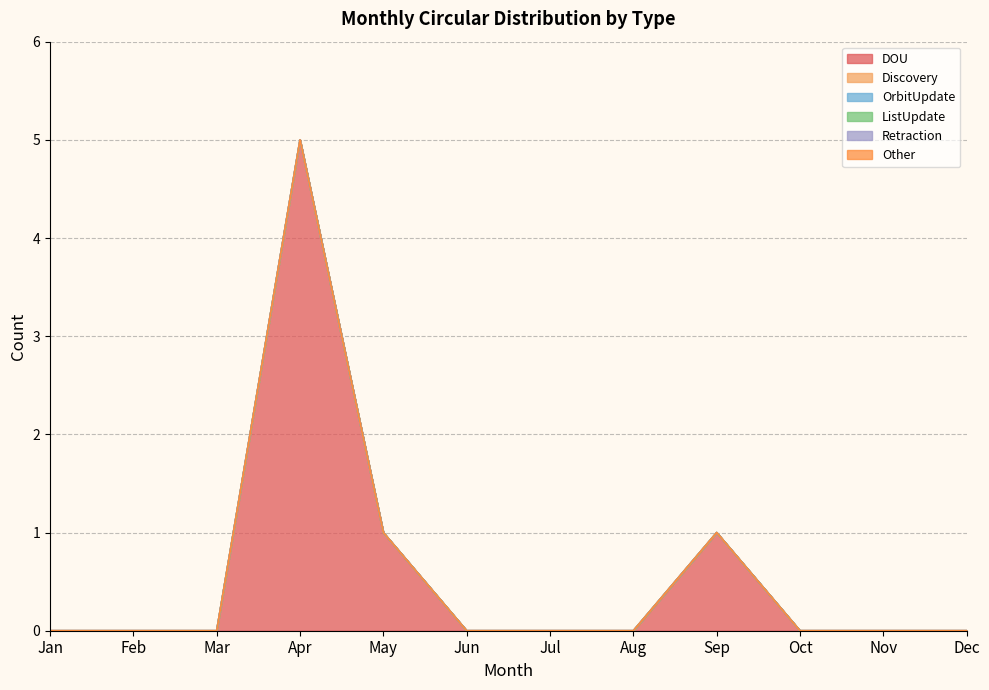

True or false: Discovery and ListUpdate cross at least once.

False